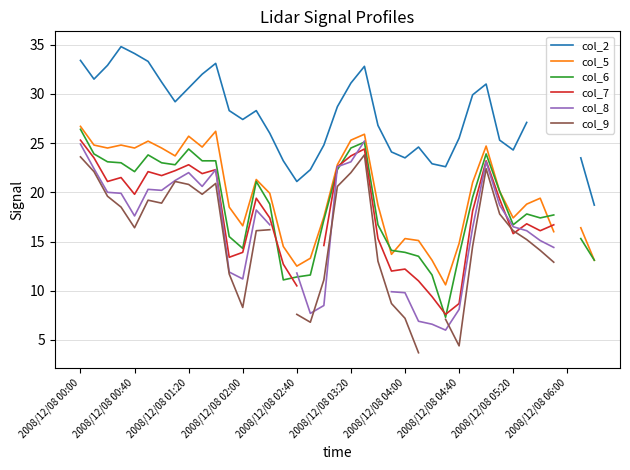

At how many categories does at least one series exceed 9?

38